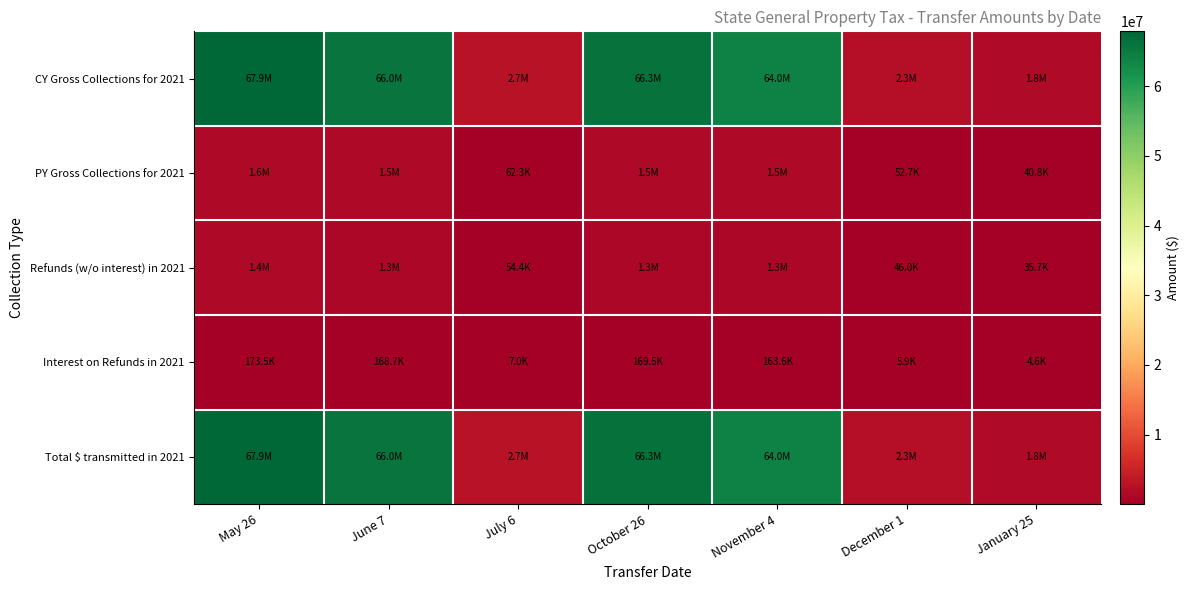

How many data points does each series have?

7